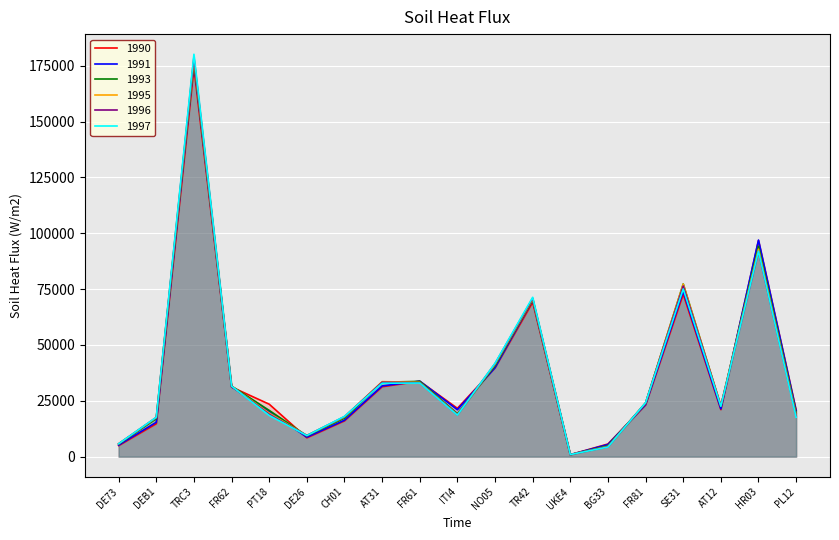

What is the sum of all 1995 values?

718117